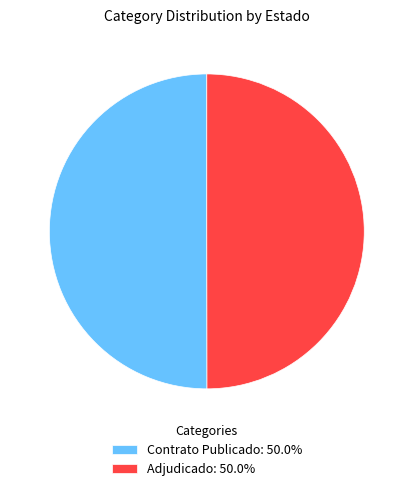

What is the ratio of the value at Contrato Publicado: 50.0% to the value at Adjudicado: 50.0%?

1.0